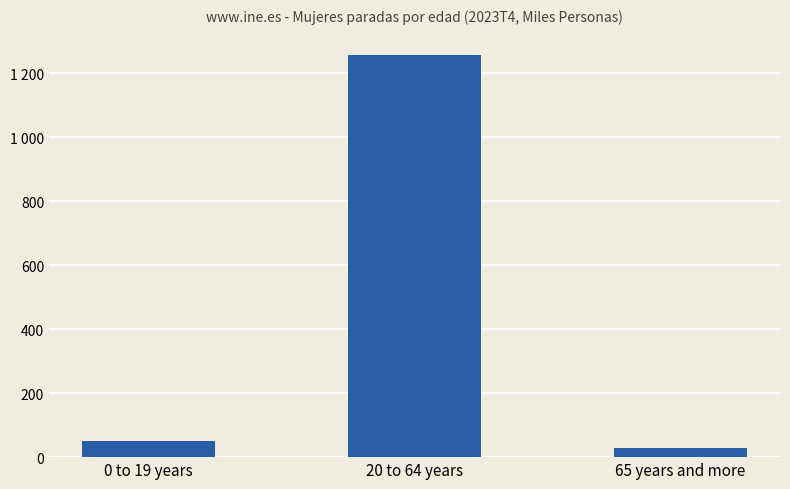

At which label is the value closest to 642?

0 to 19 years